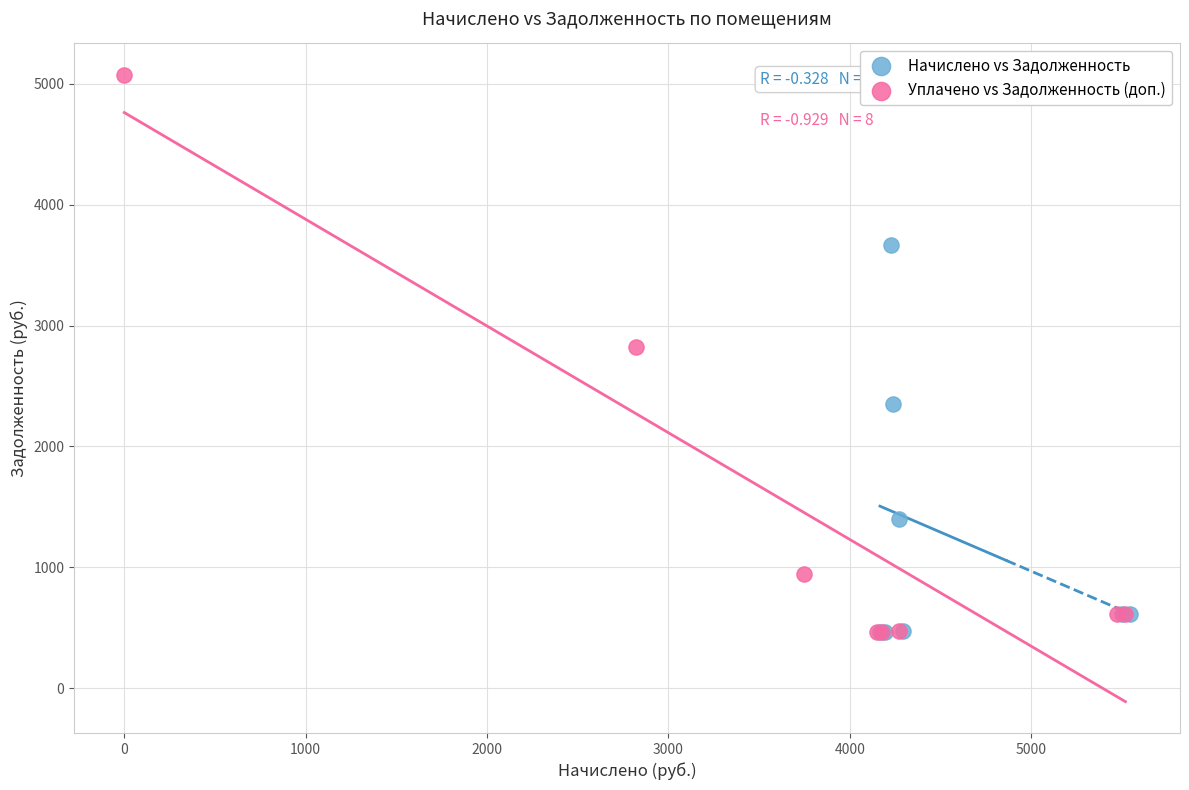

Which series has the largest Y range (max minus min)?

Уплачено vs Задолженность (доп.)